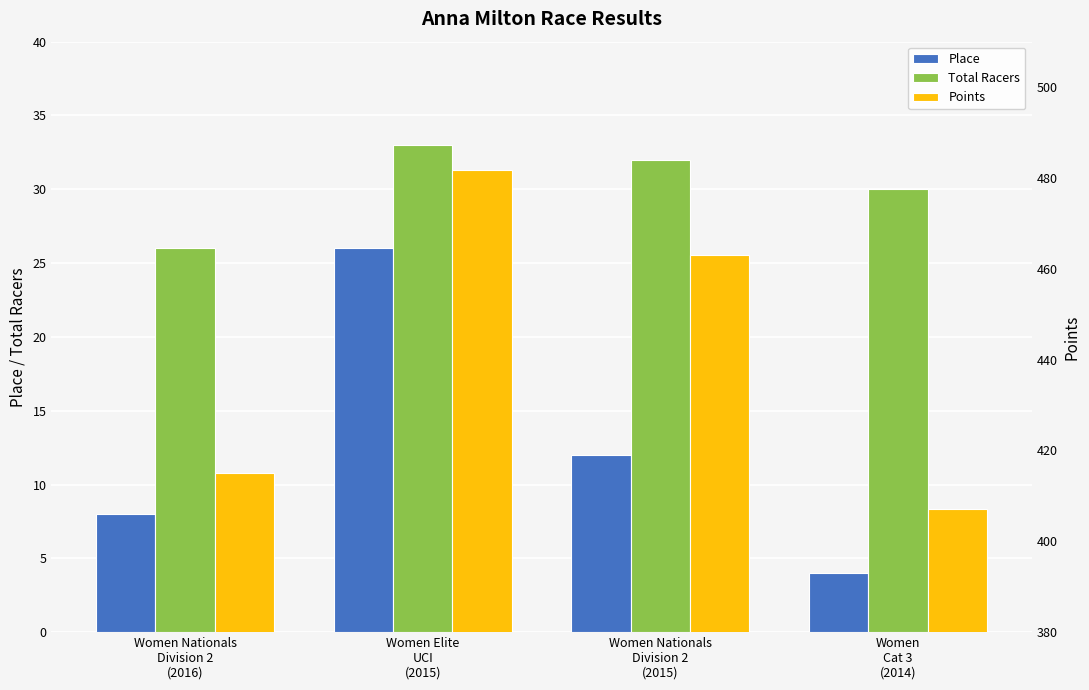

What is the sum of all Total Racers values?

121.0